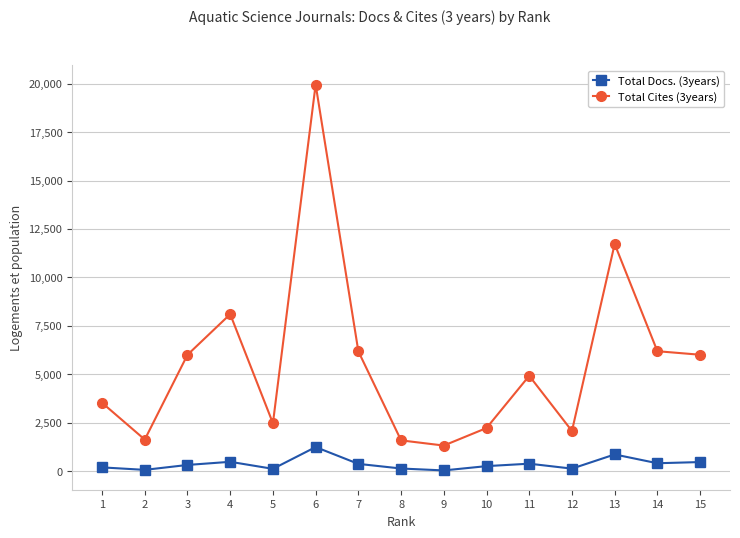

True or false: Total Docs. (3years) and Total Cites (3years) cross at least once.

False